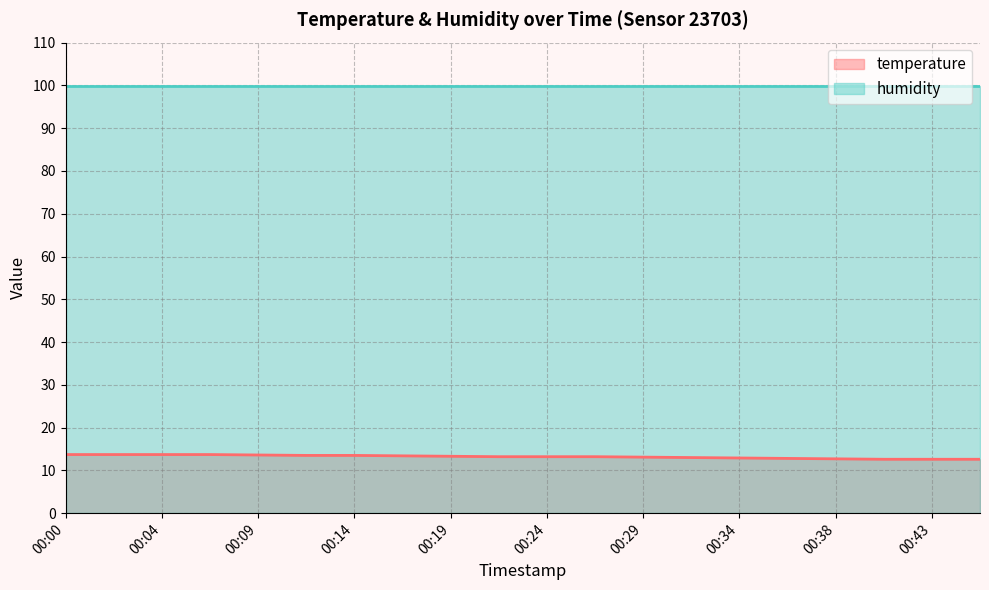

At which category does the chart reach its peak across all series?

00:00